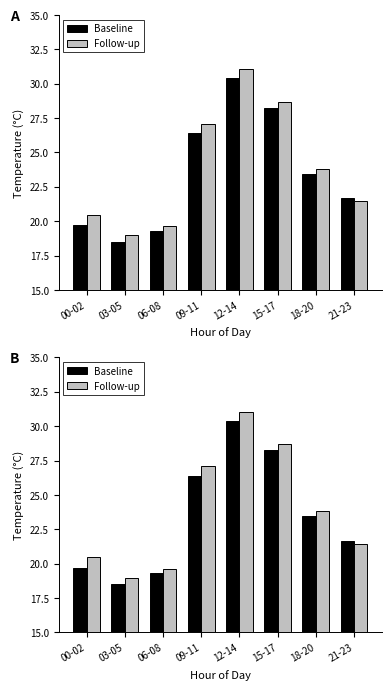

At which label does Baseline reach its minimum?

03-05